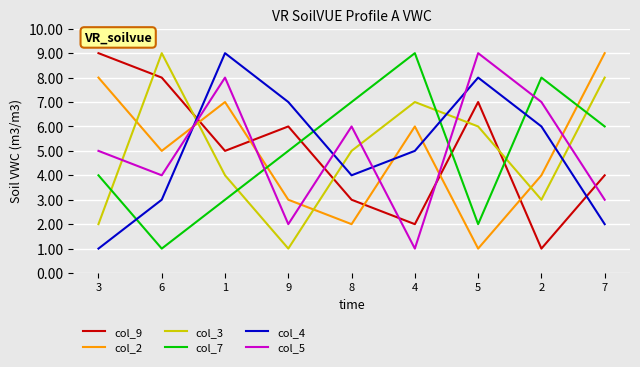

Is this an area chart (filled region under the line)?

No